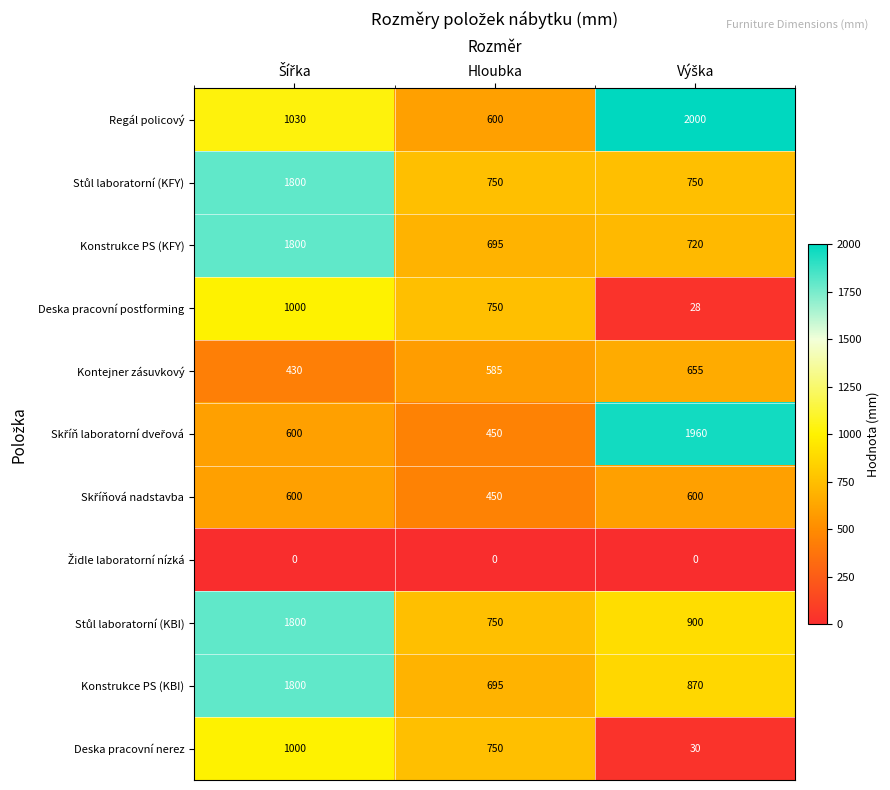

Which series has the largest total across all categories?

Regál policový